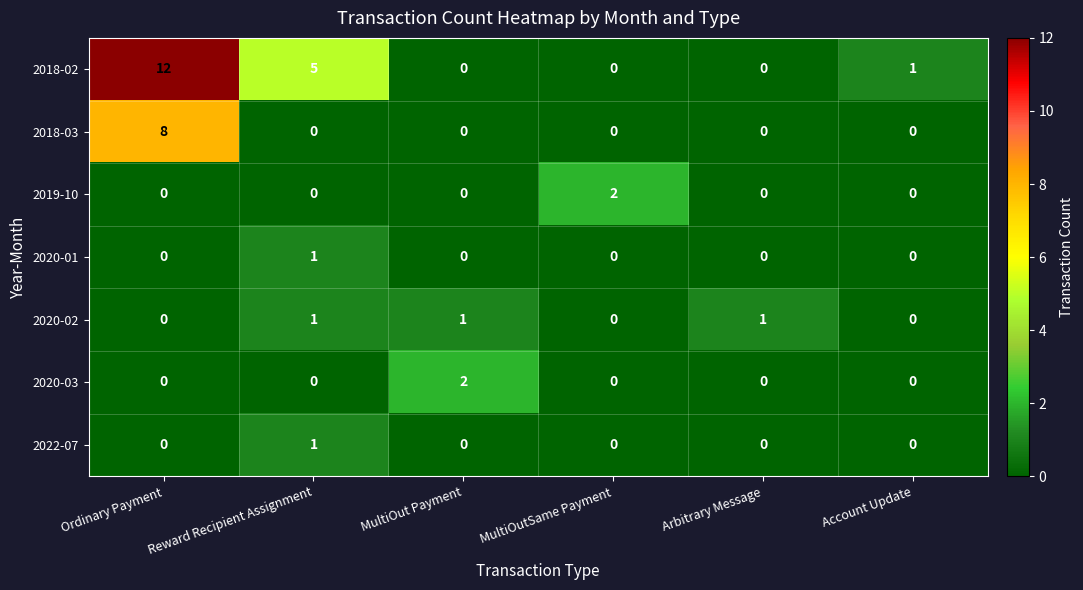

Which series has the largest total across all categories?

2018-02